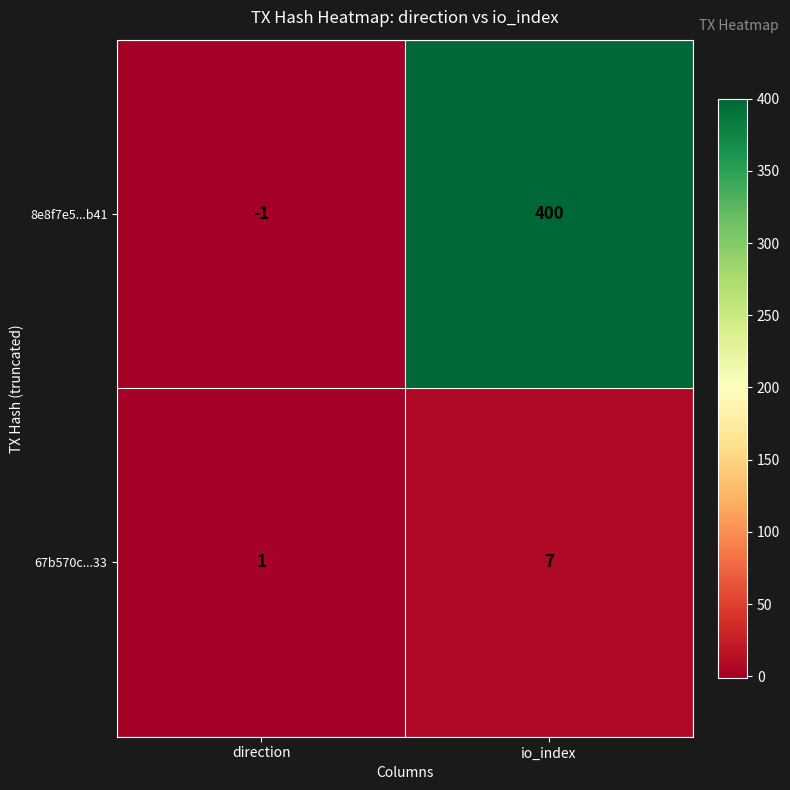

Reading right to left, list all the values displayed in this chart.

8e8f7e5...b41: 400	-1
67b570c...33: 7	1